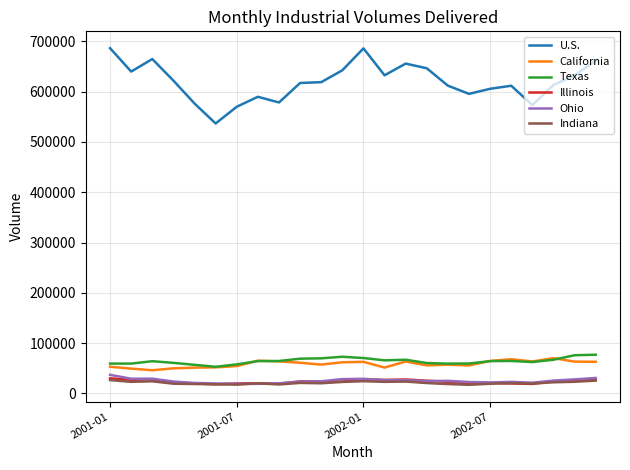

Which series has the largest range (max minus min)?

U.S.